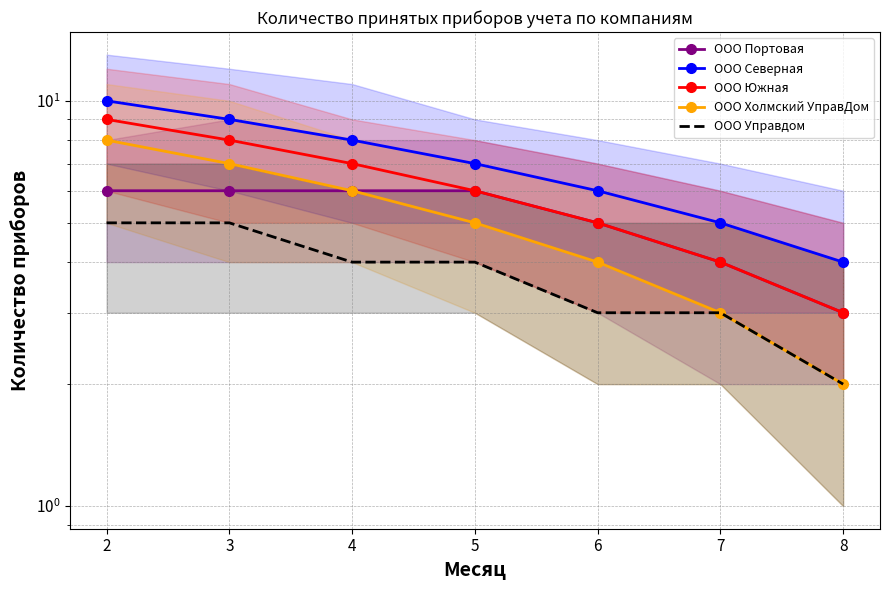

What is the value of the ООО Южная point at the 2nd from the left?

8